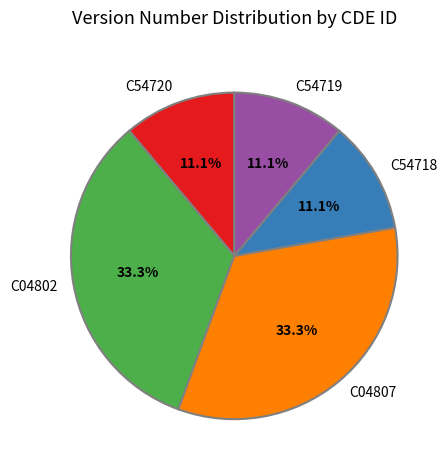

Count the number of slices in the pie.

5